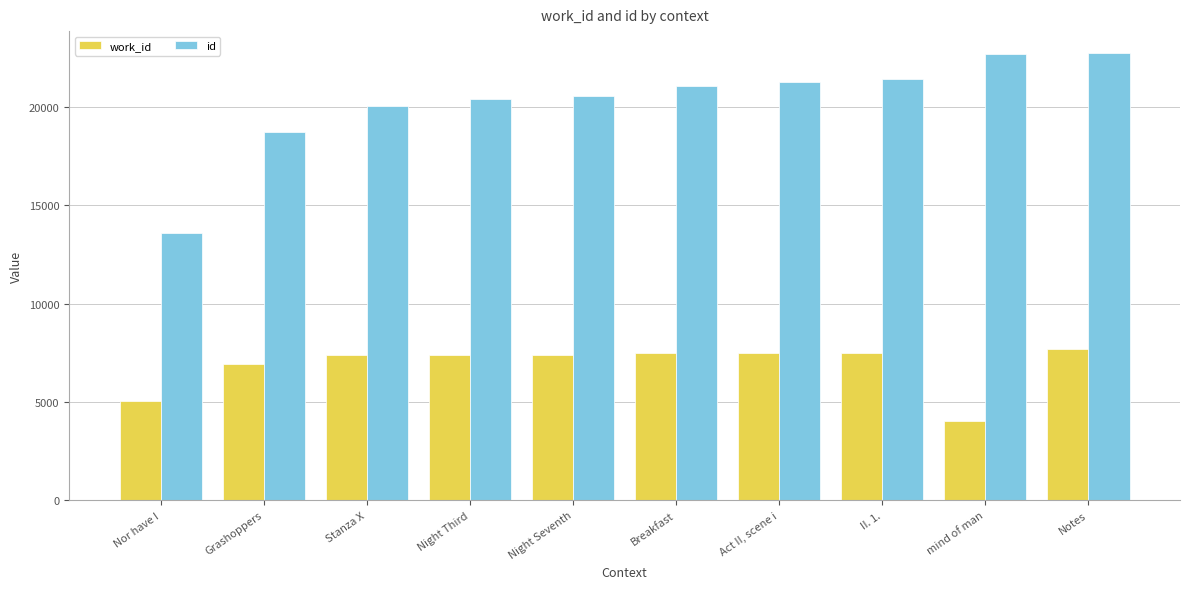

How many values in the id series are below 21079?

5